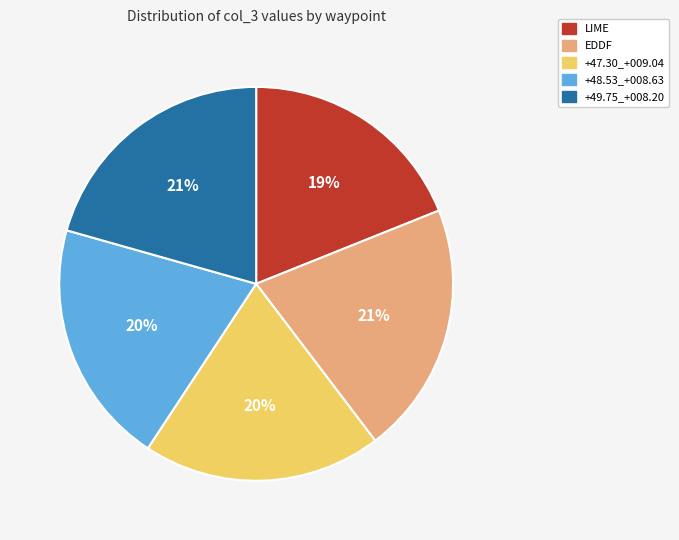

Between LIME and EDDF, which is larger?

EDDF